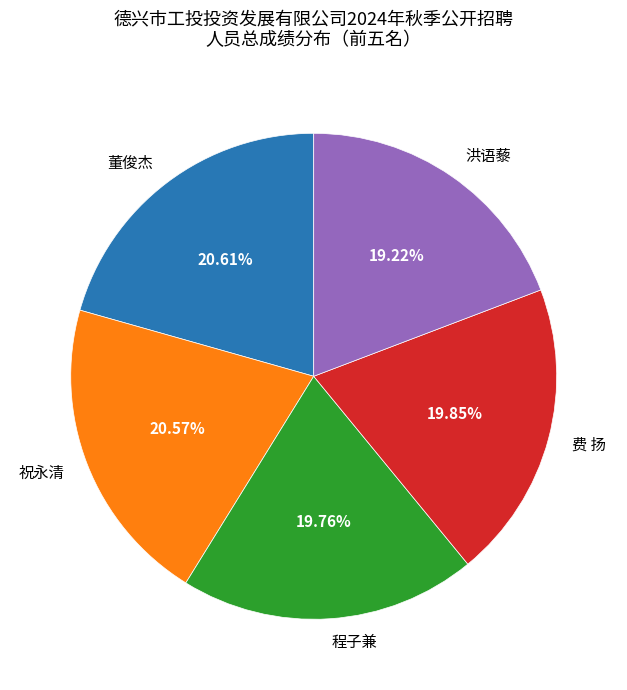

How many segments does this pie chart have?

5